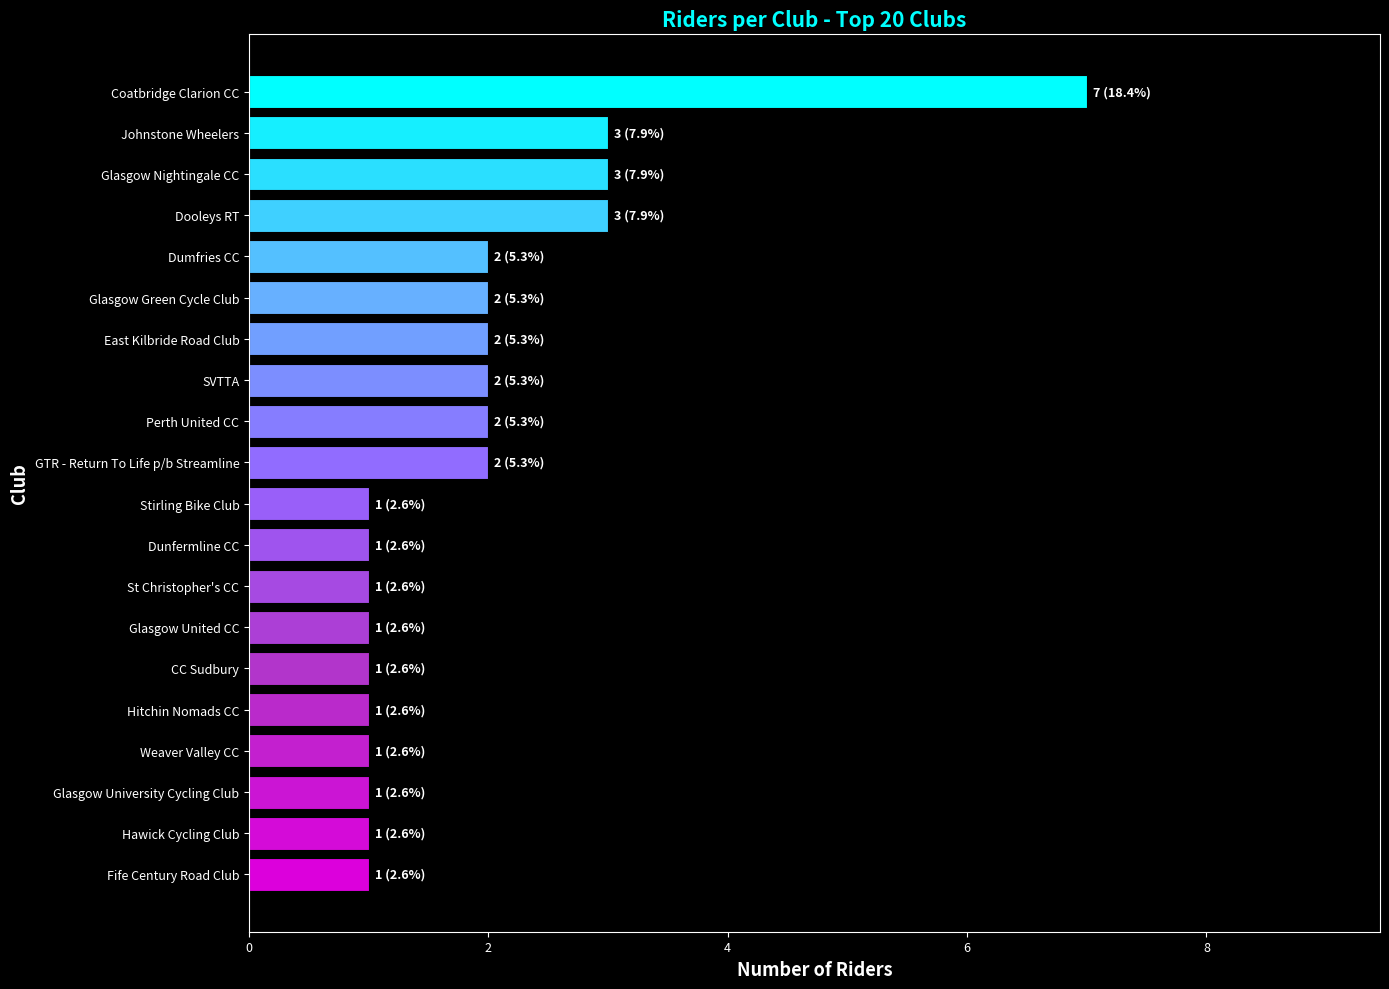

What is the label of the 18th bar from the bottom?

Glasgow Nightingale CC